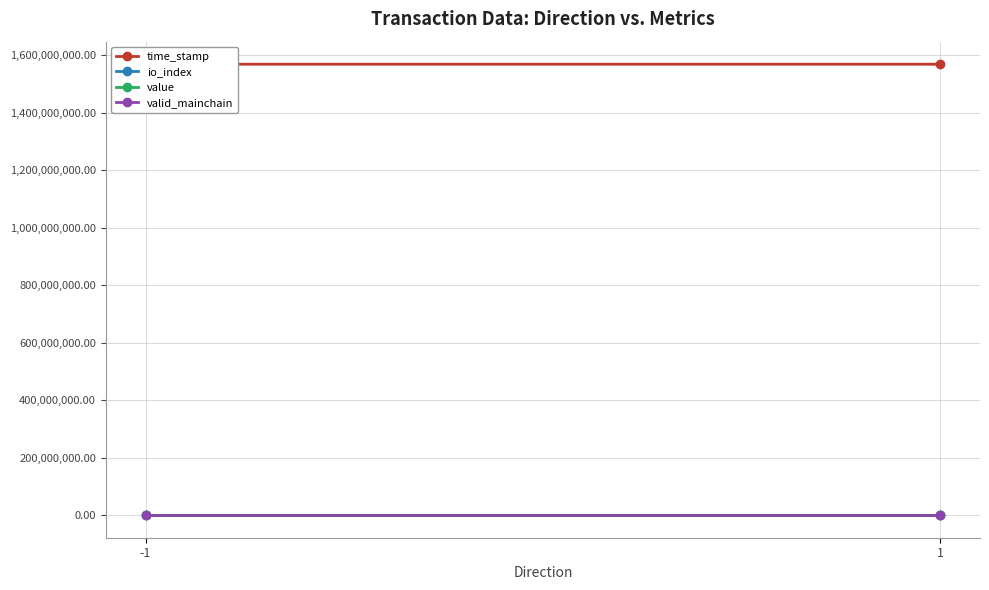

How many data points in time_stamp are less than 1568264635?

1